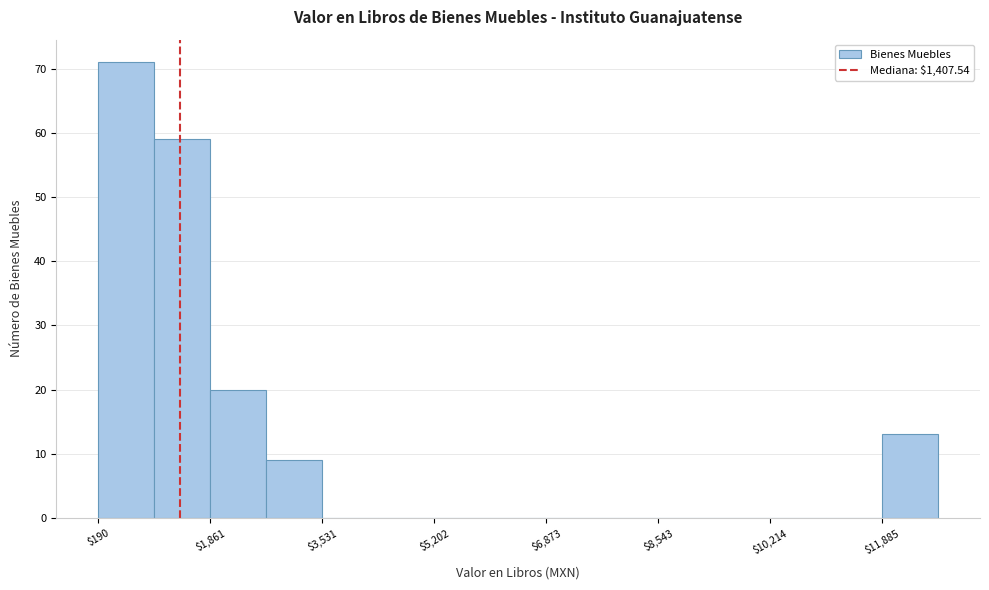

How tall is the bar that spans 200 to 1000 on the x-axis? Neither the bar edges nor the heights are printed on the chart, so give them approximately, as read against the axes.

71